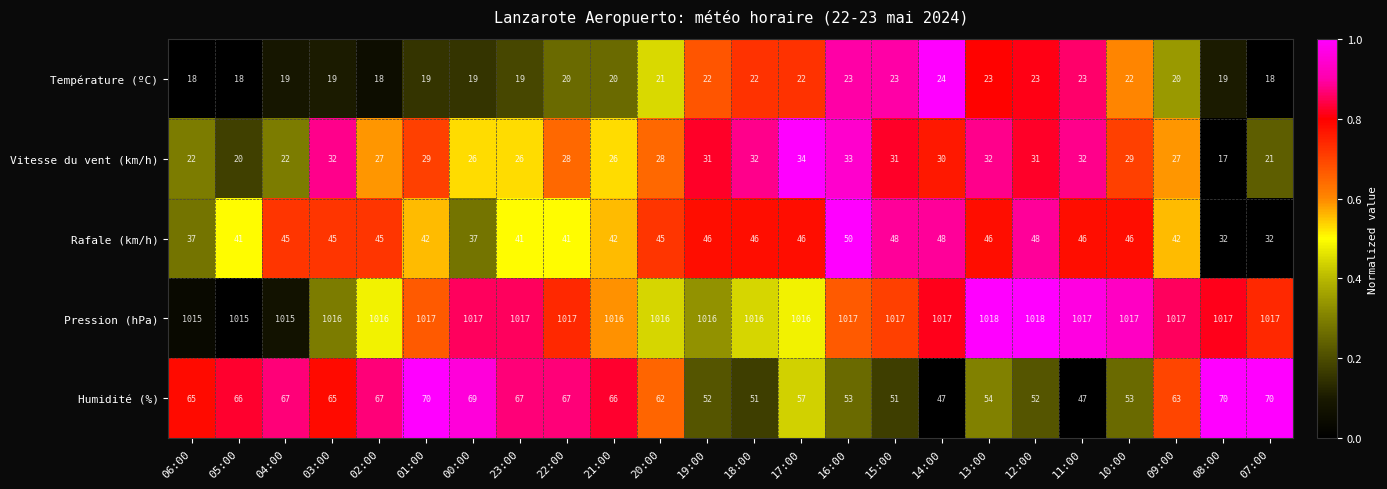

What is the difference between the maximum and minimum values in the Humidité (%) series?

23